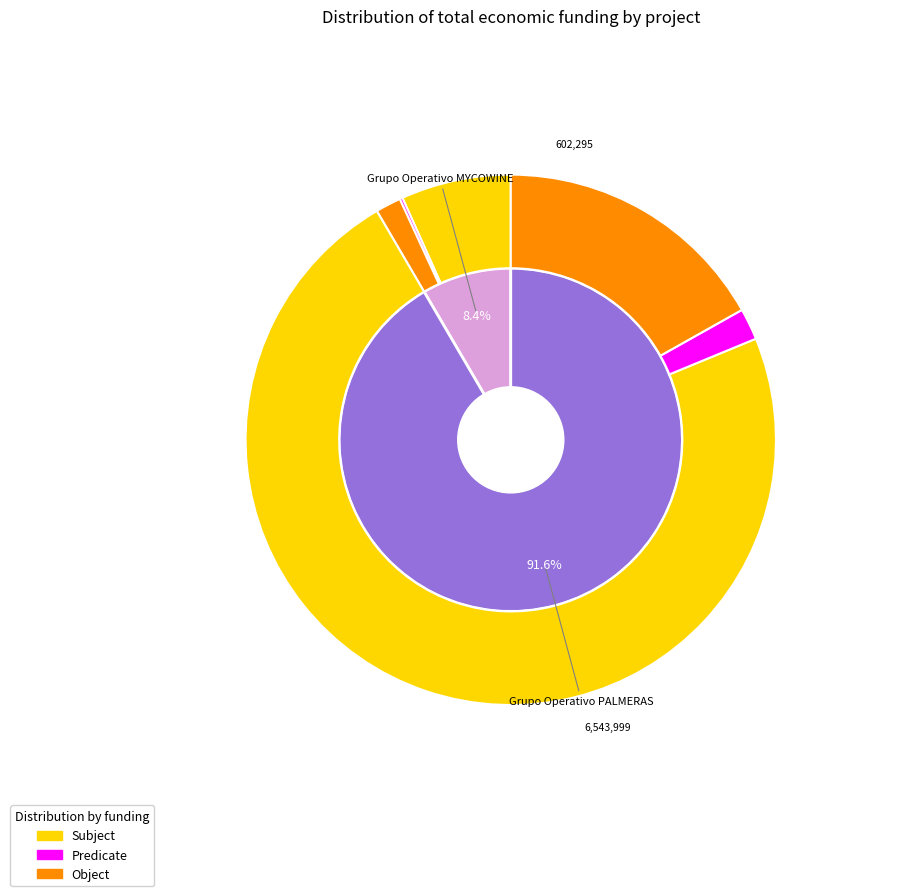

To the nearest percent, what percentage of the pie is Grupo Operativo PALMERAS?

92%